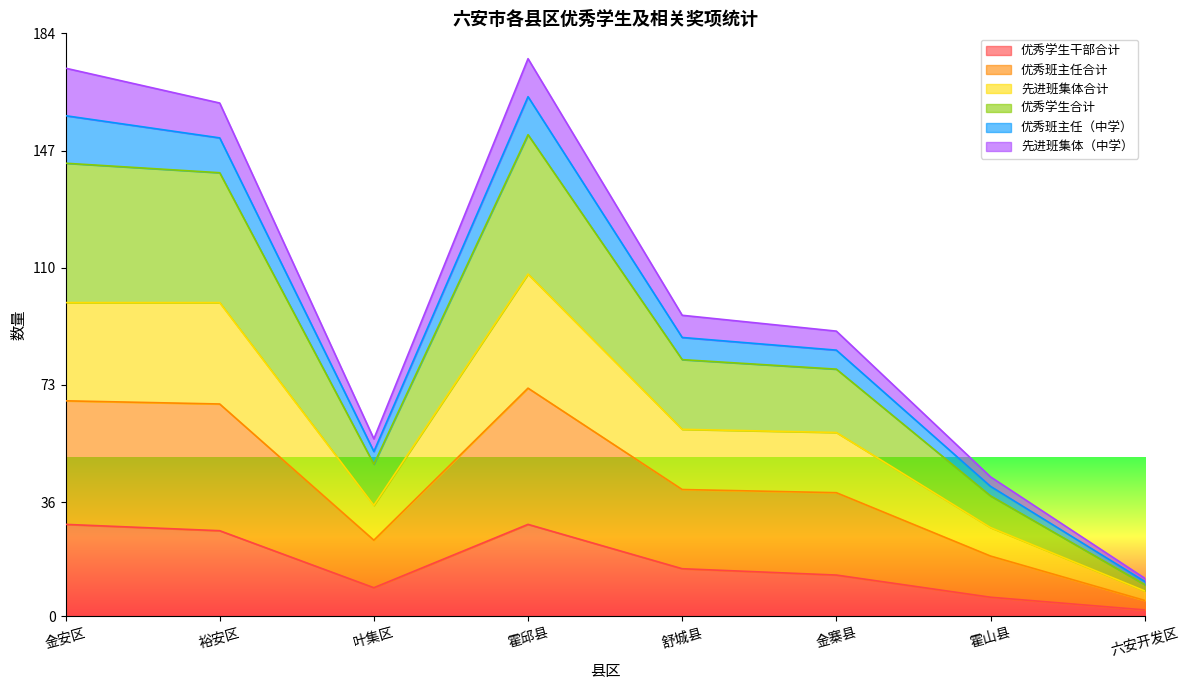

True or false: 优秀学生合计 has more than 0 points higher than both neighbors.

True